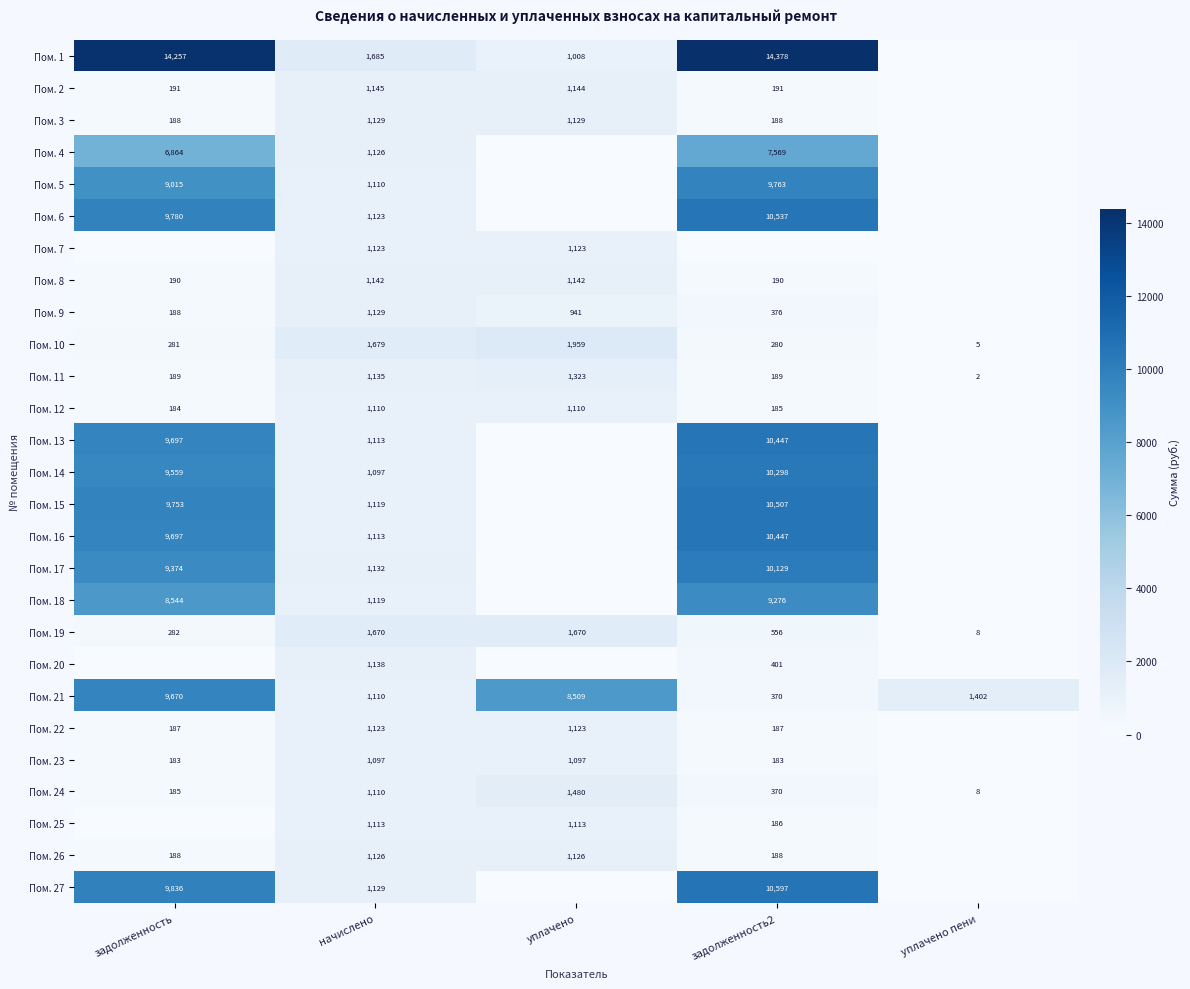

What is the average value of the Пом. 21 series?

4212